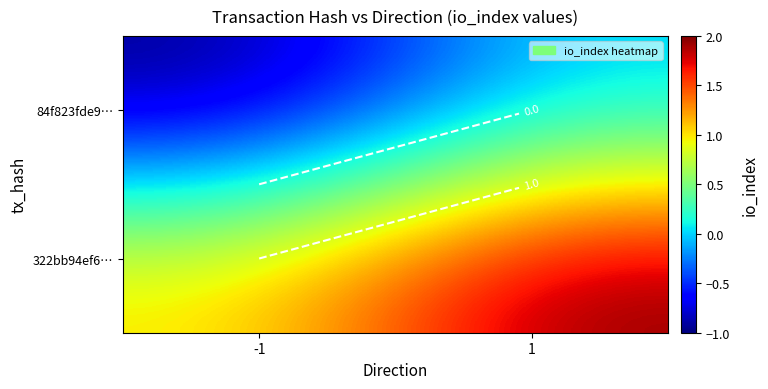

What is the sum of the 84f823fde9… values at -1 and 1?

-1